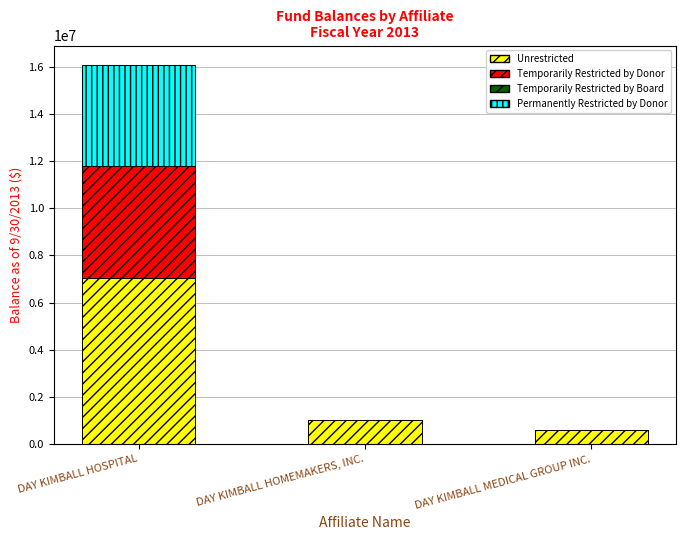

What is the total value across all series at DAY KIMBALL HOSPITAL?

16084923